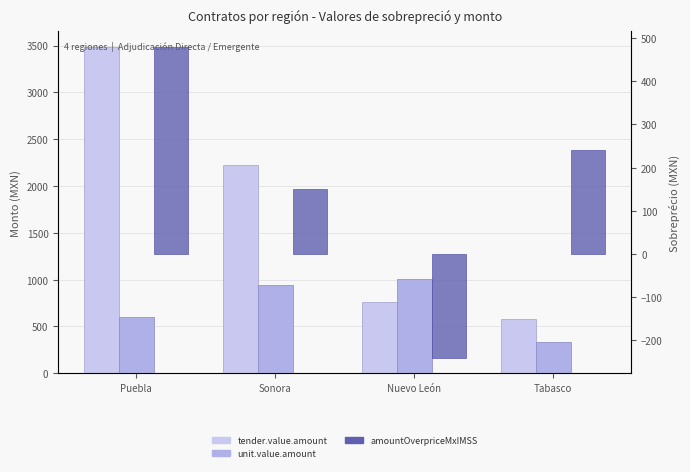

What is the minimum value for contracts.items.unit.value.amount?

335.2